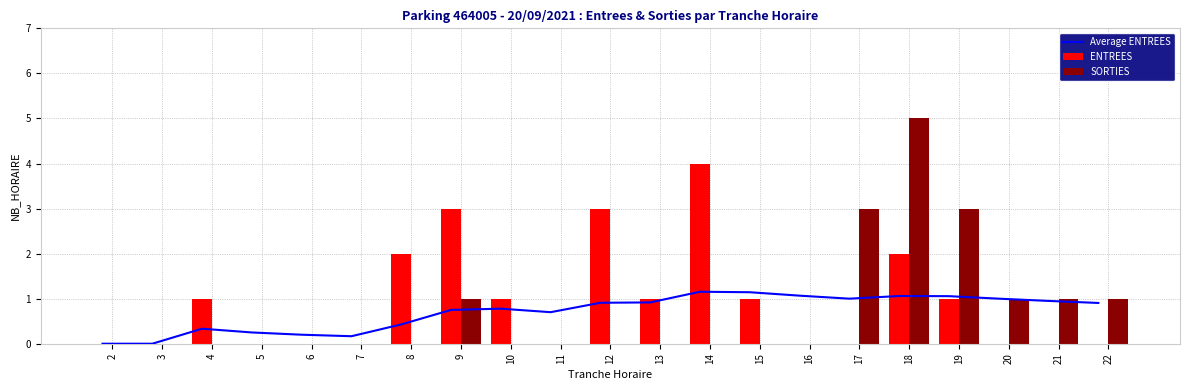

List the labels in order of SORTIES value, largest first.

18, 17, 19, 9, 20, 21, 22, 2, 3, 4, 5, 6, 7, 8, 10, 11, 12, 13, 14, 15, 16